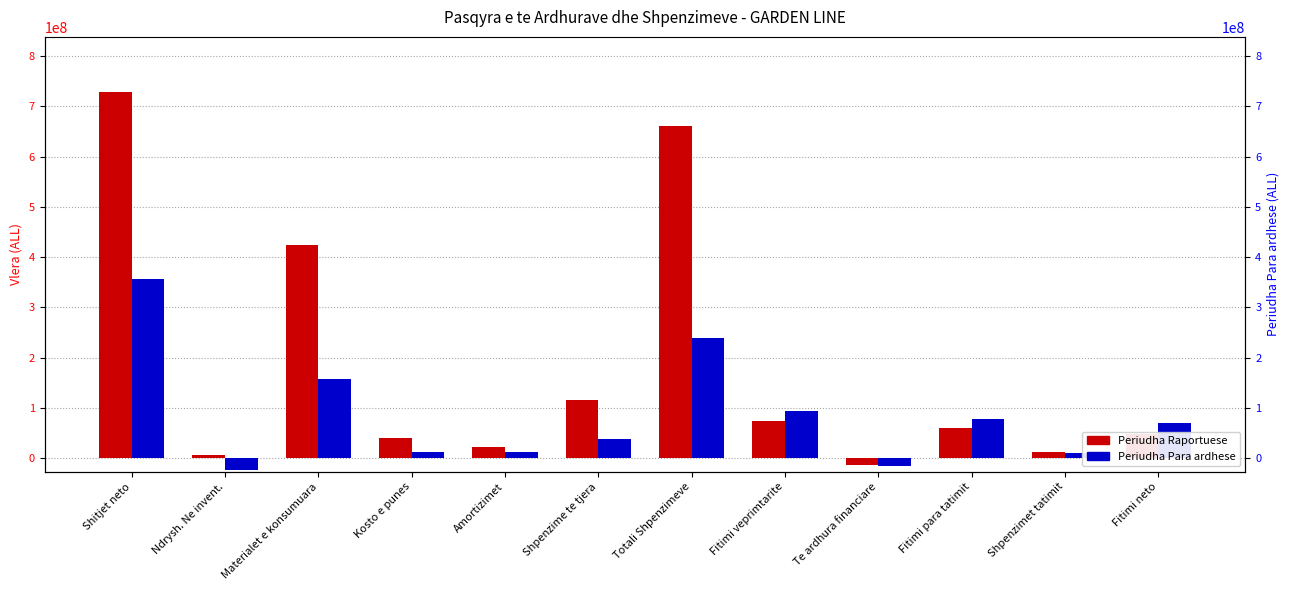

Which category has the lowest value in the Periudha Raportuese series?

Te ardhura financiare